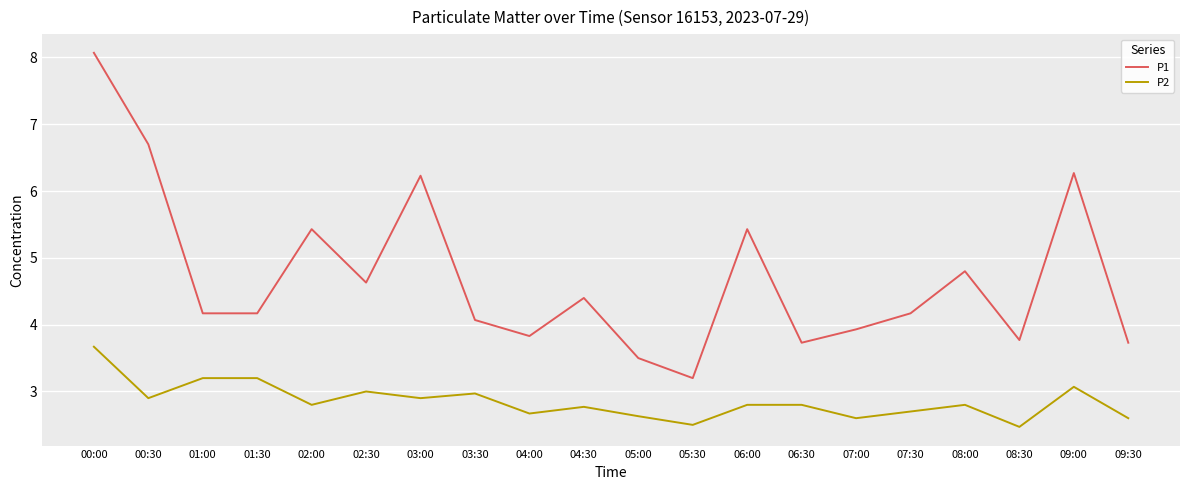

What are all the series names shown in the legend?

P1, P2